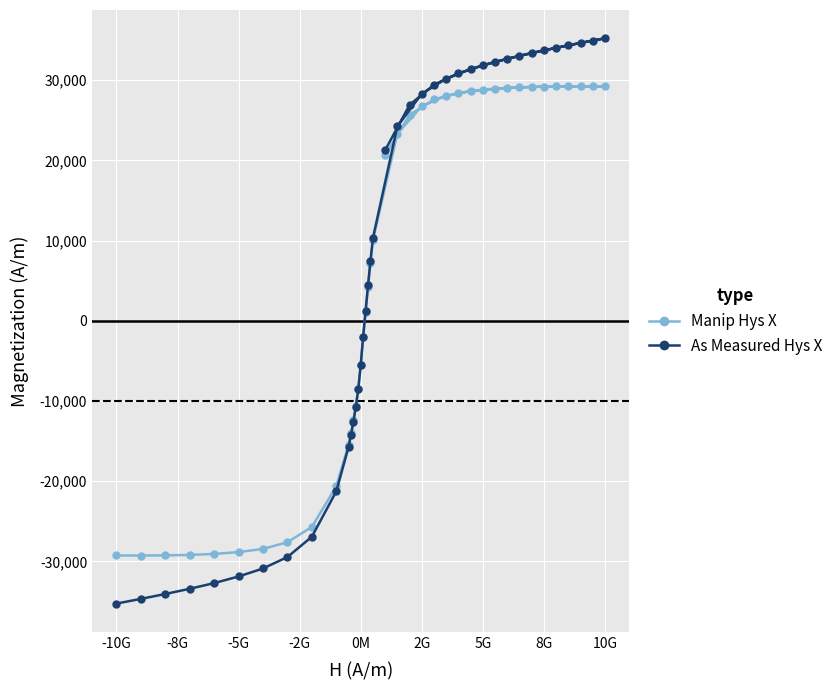

What is the value of the Manip Hys X point at the 20th from the left?

7248.0